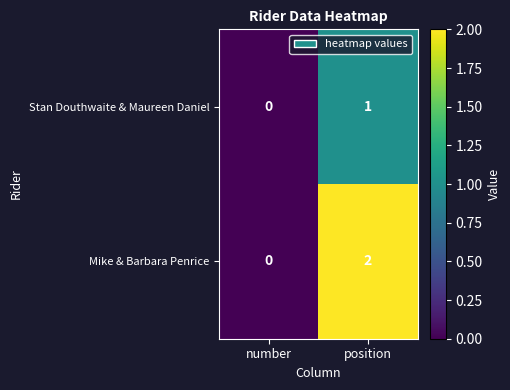

True or false: Stan Douthwaite & Maureen Daniel has a value of 0 at position.

False